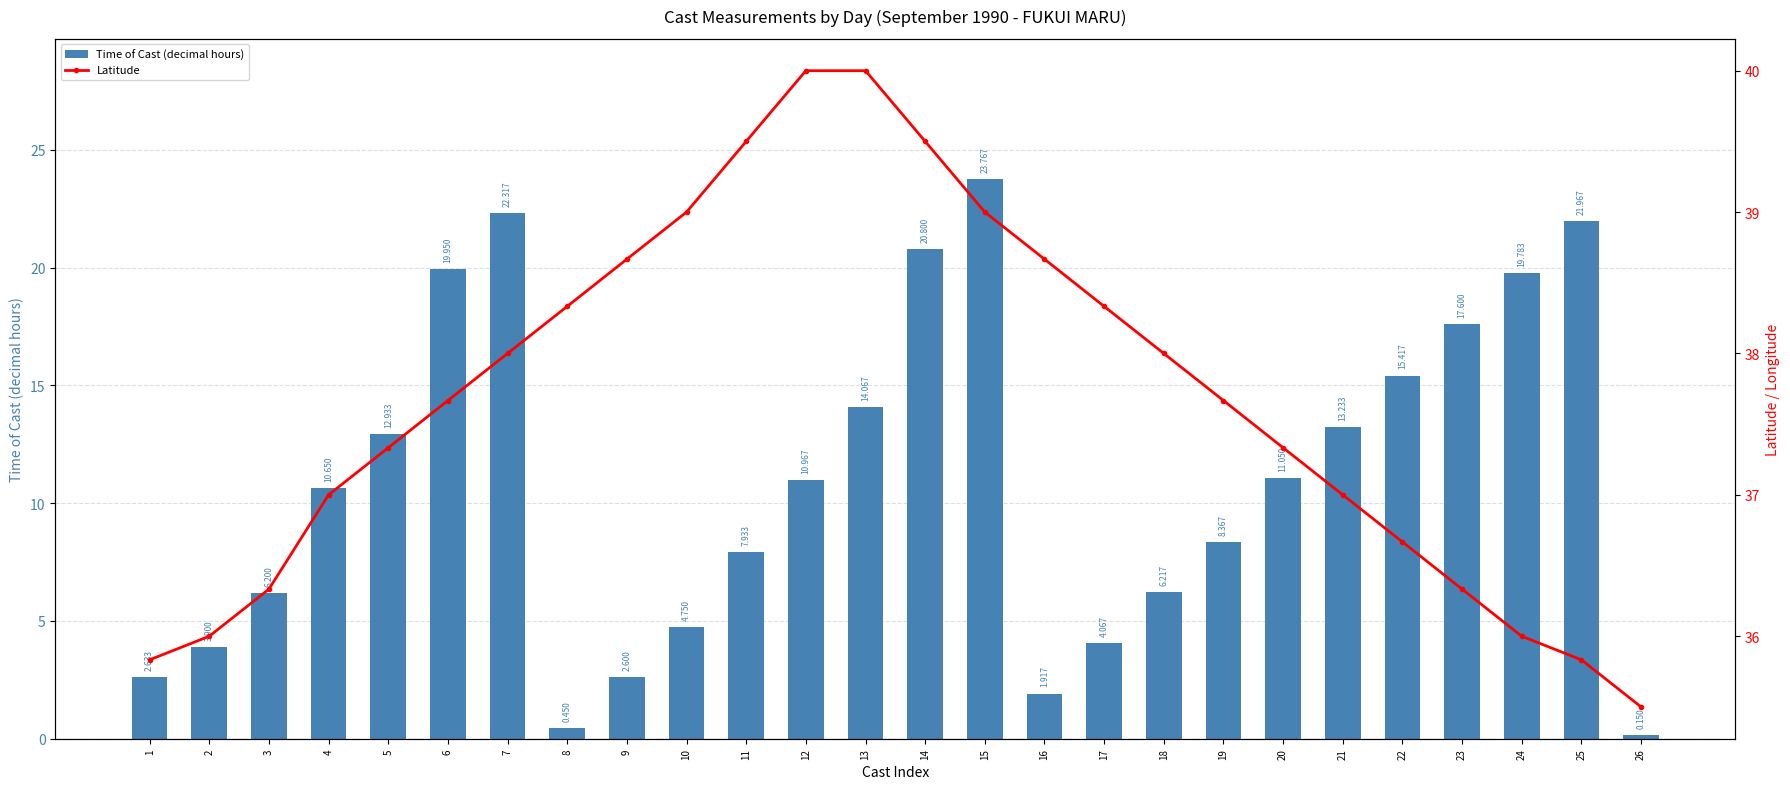

Which series has the largest total across all categories?

Latitude